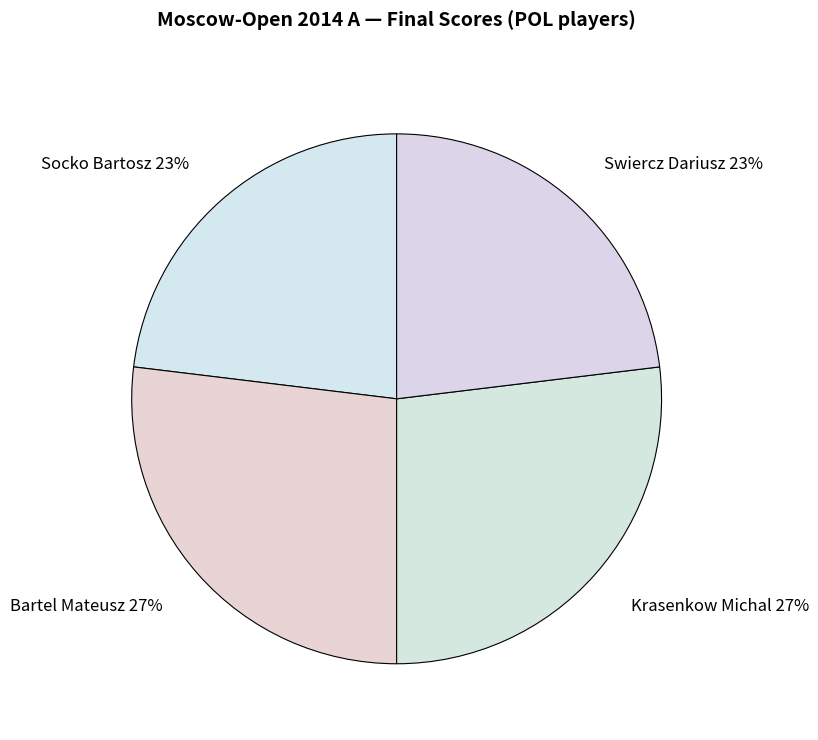

What is the ratio of the value at Bartel Mateusz to the value at Socko Bartosz?

1.2